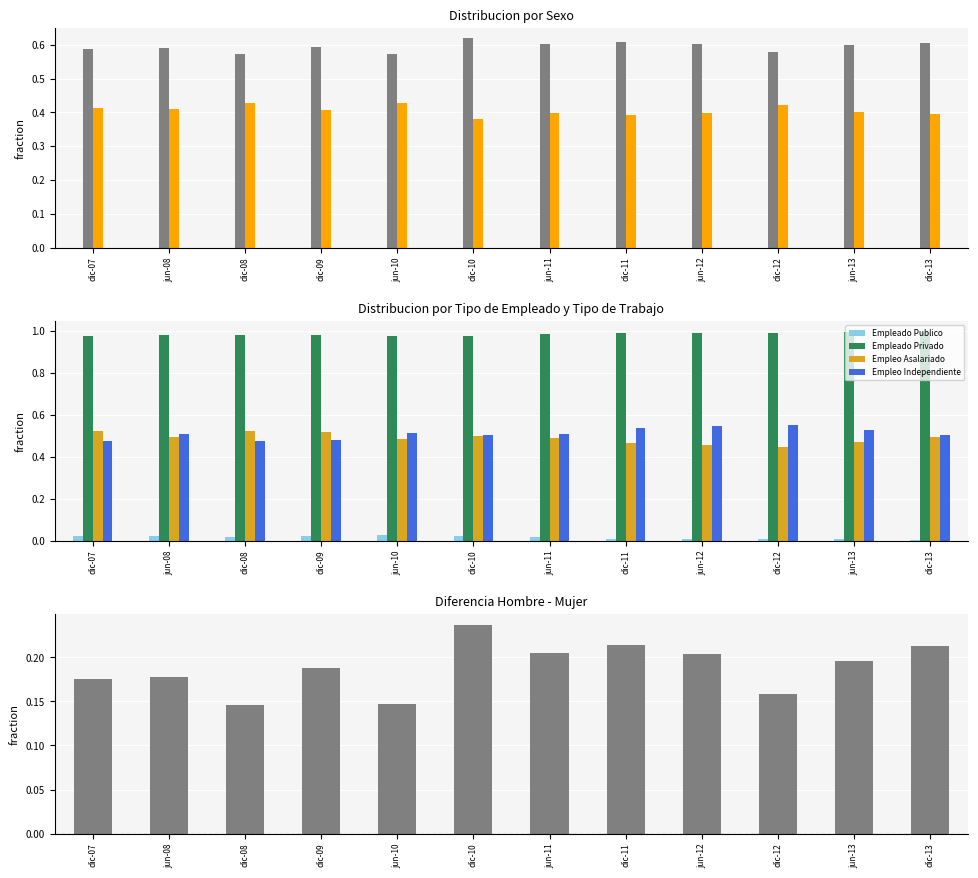

Is it true that Empleado Publico equals 0.0 at dic-12?

False